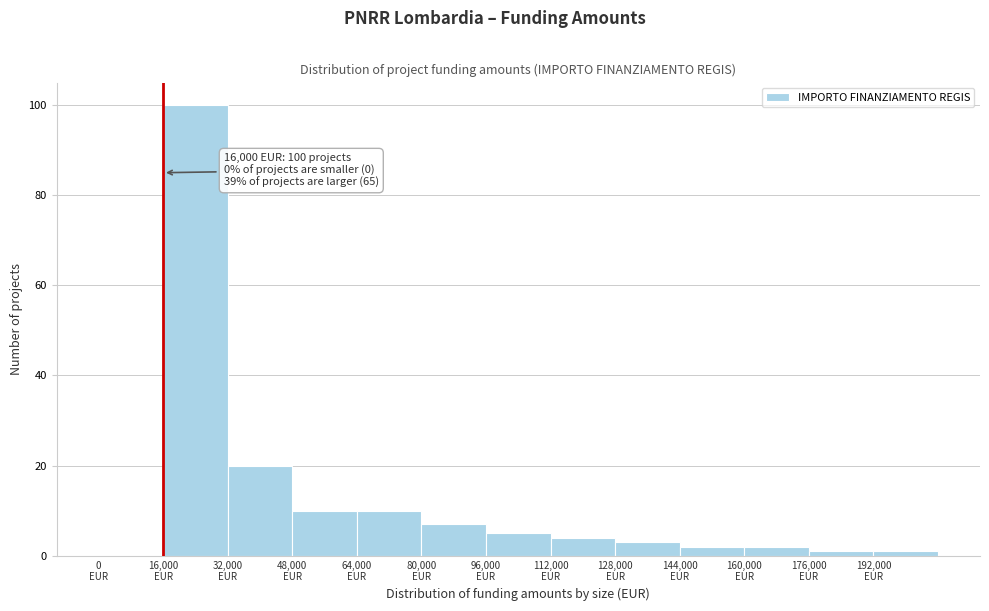

Which range on the x-axis has the tallest bar?

16000 to 32000